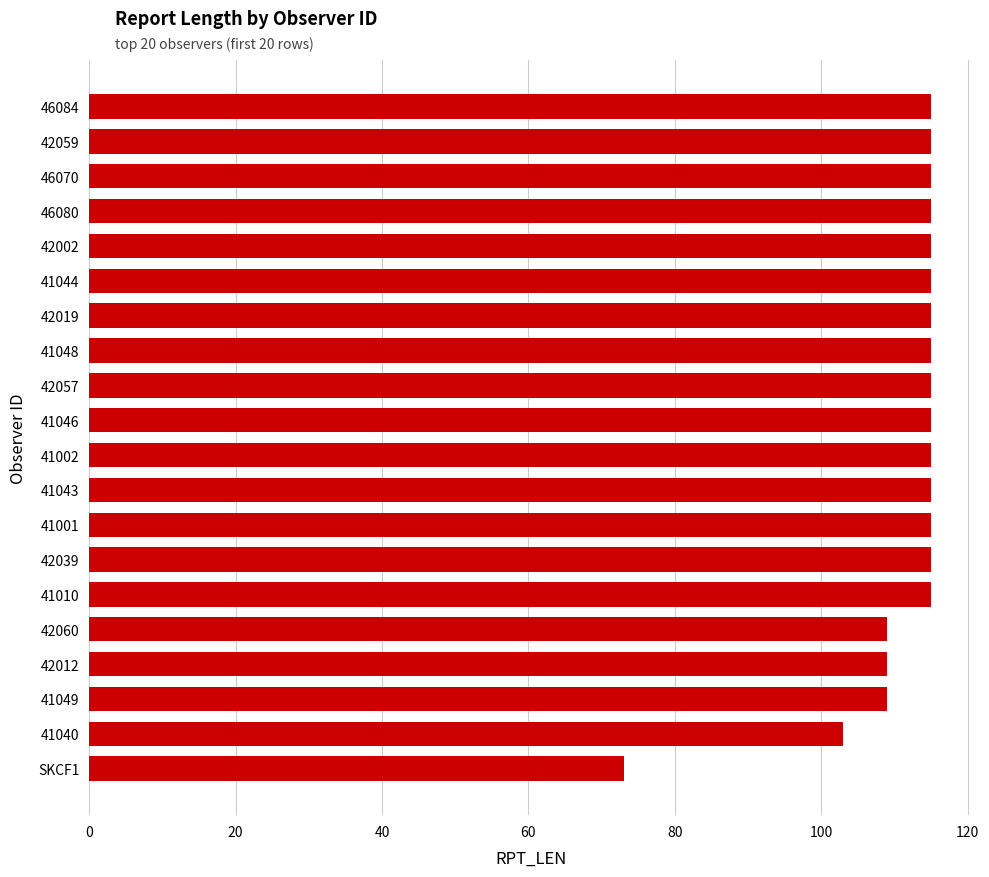

Where is the data nearest to the value 94?

41040